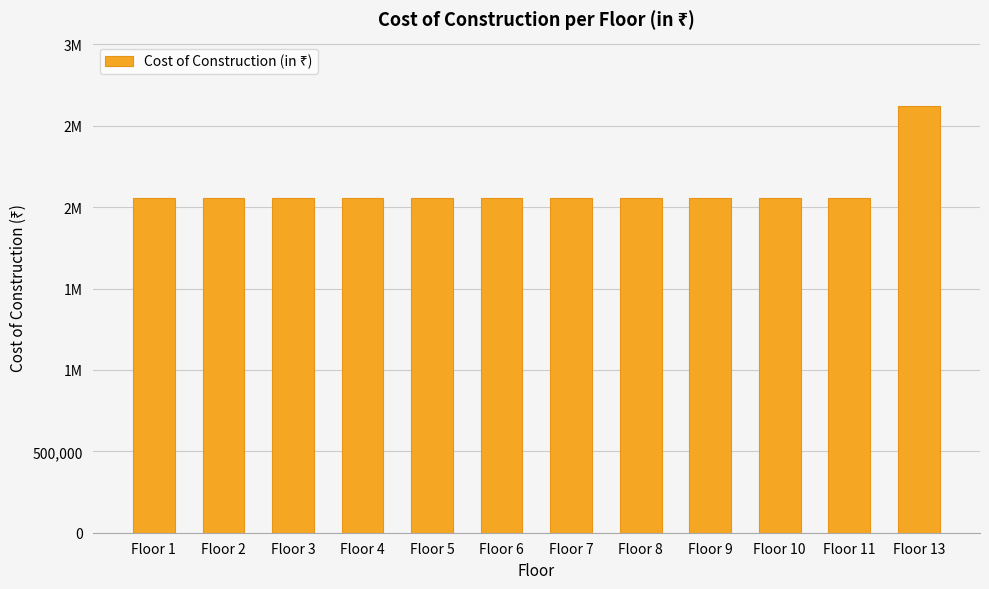

The value at Floor 6 is 494163. True or false?

False